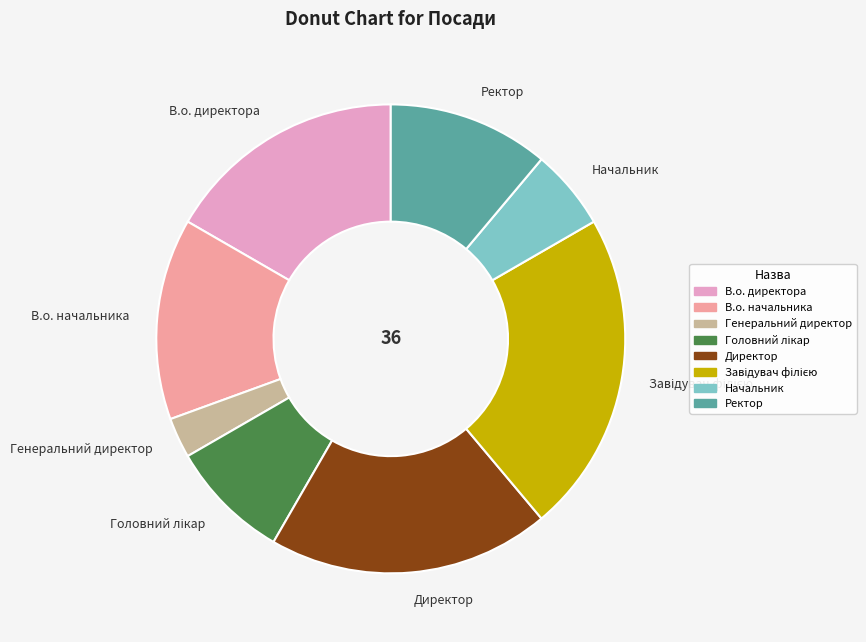

Is there any slice that represents more than half of the pie?

No